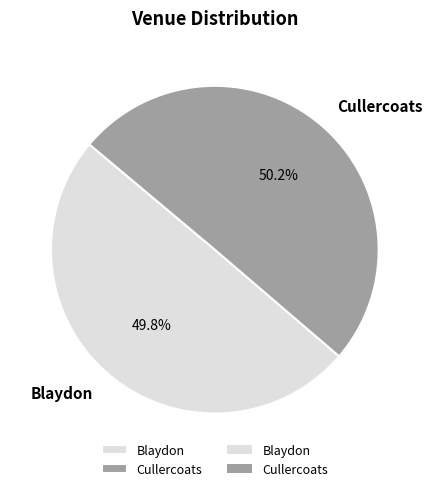

Do Cullercoats and Blaydon together represent more than half of the pie?

Yes